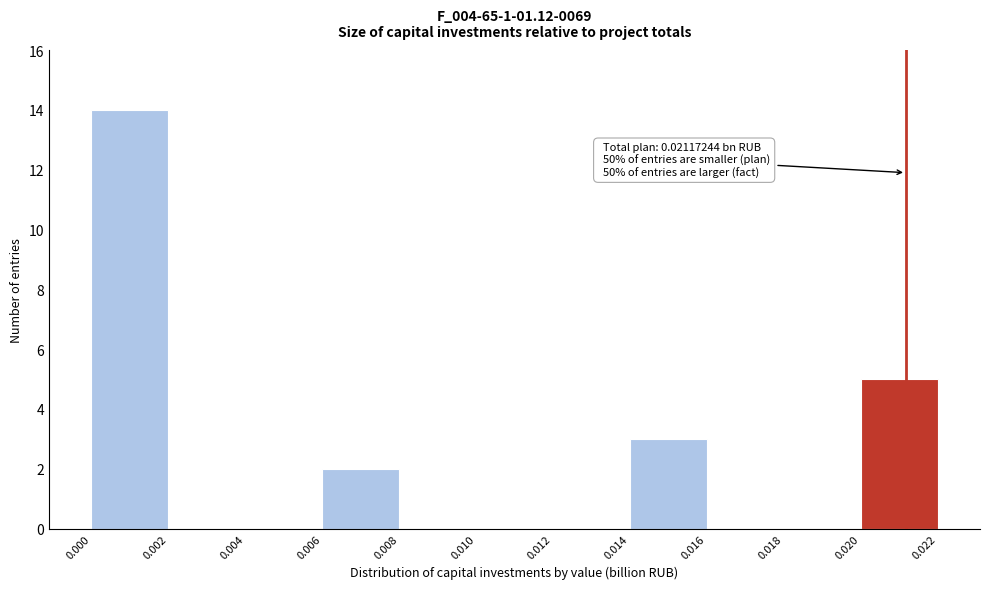

Which range on the x-axis has the tallest bar?

0.000 to 0.002